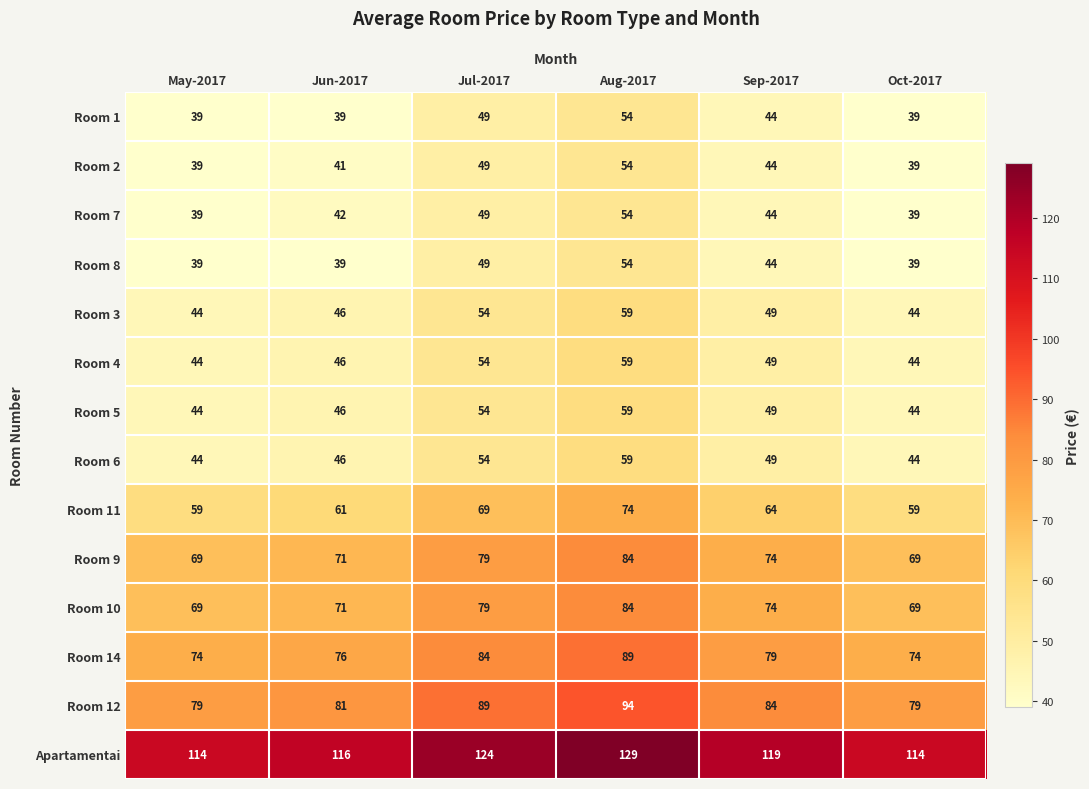

What is the total value across all series at Sep-2017?

866